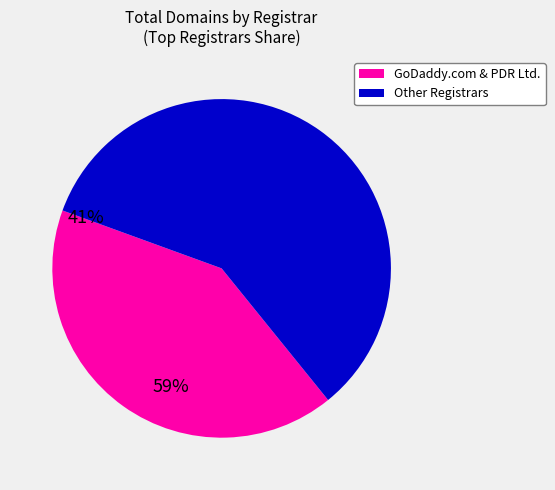

Is there any slice that represents more than half of the pie?

Yes